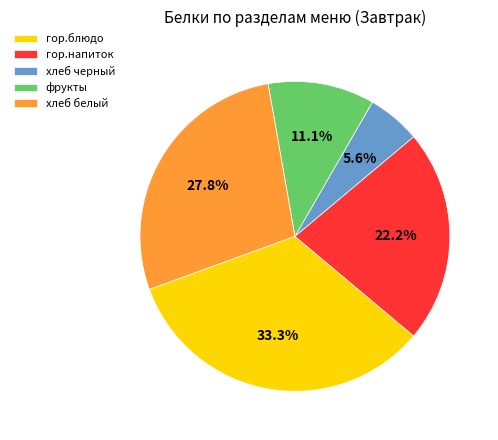

Which category has the biggest portion of the pie?

гор.блюдо